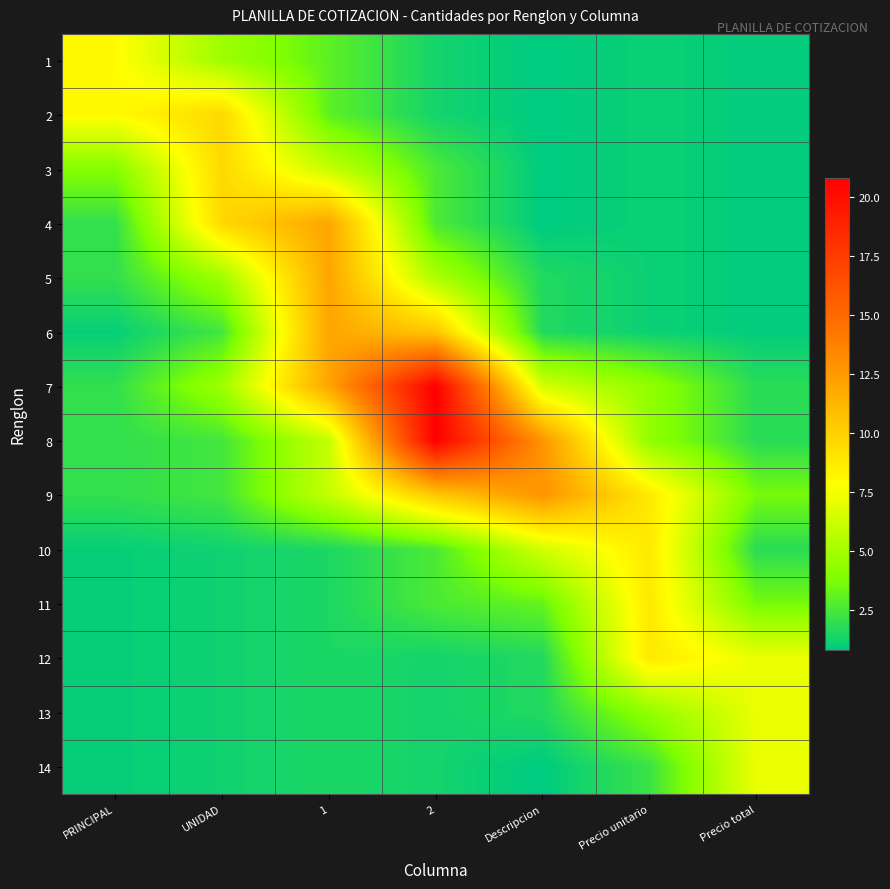

What is the total value across all series at 1?

79.5